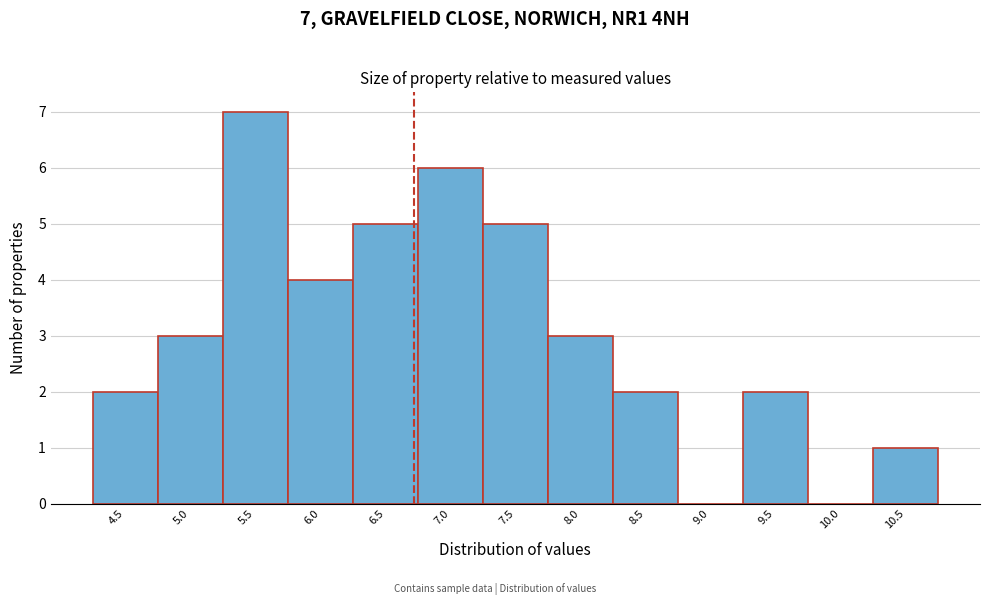

Reading right to left, transcribe all the data shown in this chart.

10.5=1	10.0=0	9.5=2	9.0=0	8.5=2	8.0=3	7.5=5	7.0=6	6.5=5	6.0=4	5.5=7	5.0=3	4.5=2